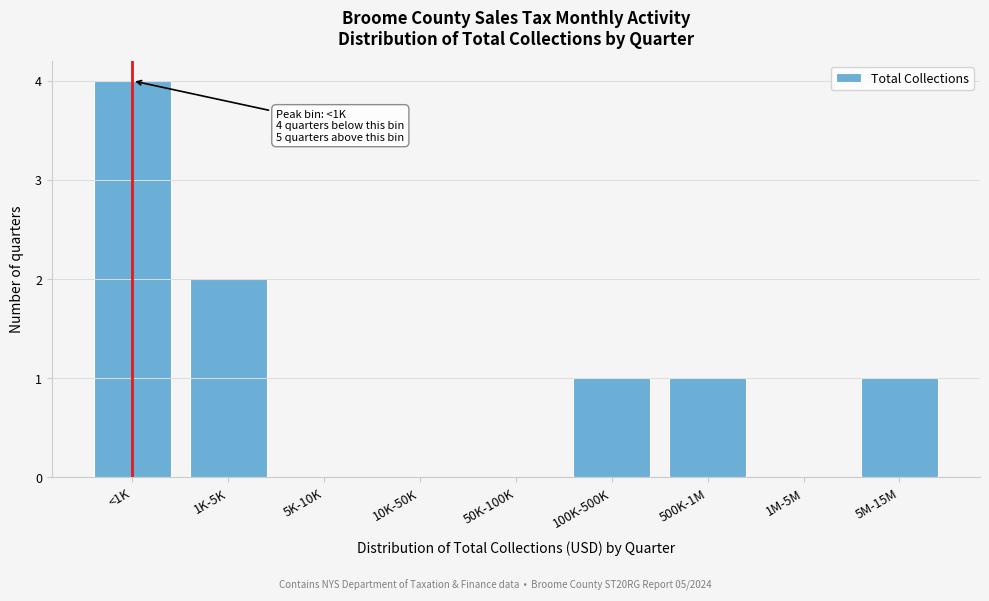

Reading left to right, transcribe all the data shown in this chart.

<1K=4	1K-5K=2	5K-10K=0	10K-50K=0	50K-100K=0	100K-500K=1	500K-1M=1	1M-5M=0	5M-15M=1